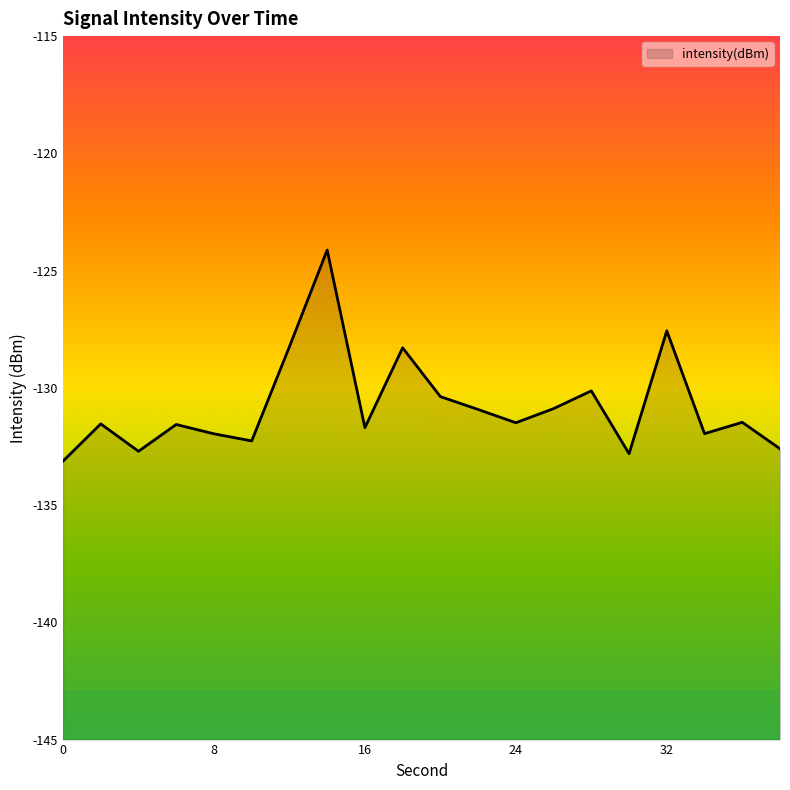

True or false: the data shows -194.0 at 16.

False